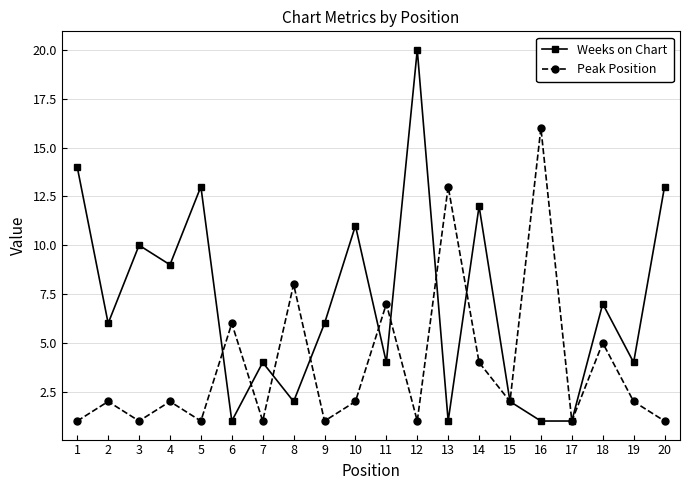

Does the chart display data point markers on the line(s)?

Yes